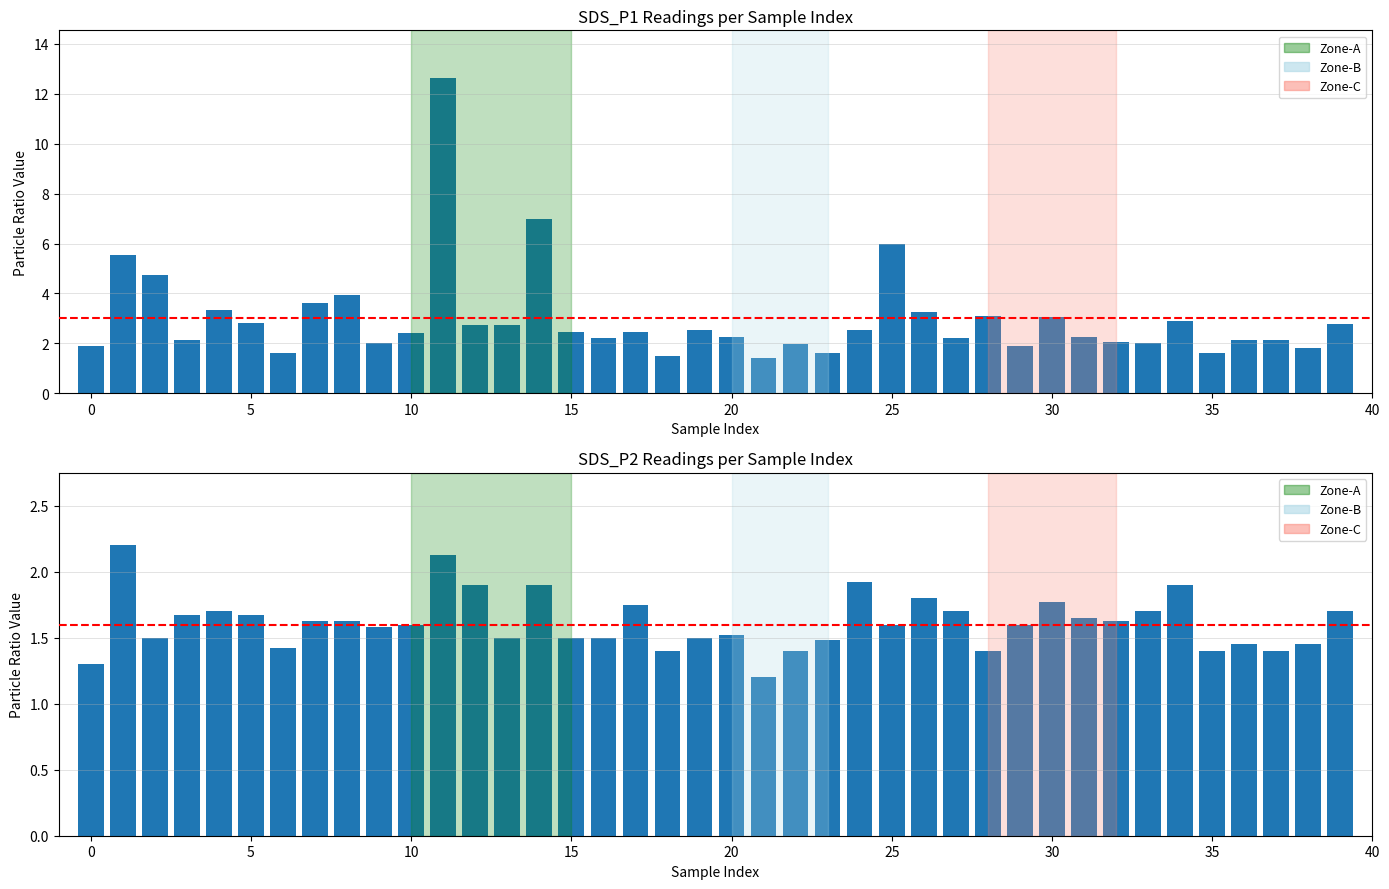

What is the smallest value displayed?

1.2